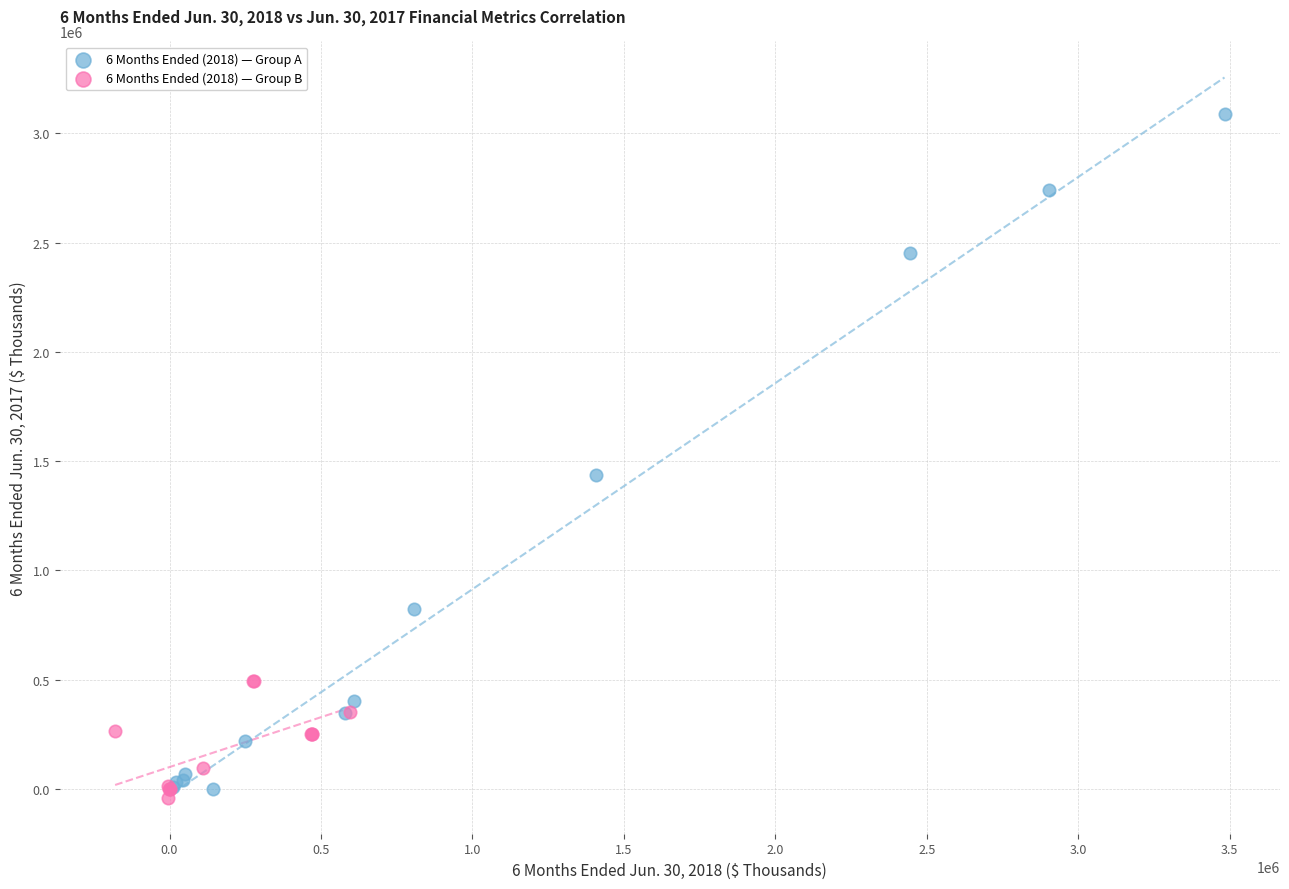

Which series reaches the maximum Y coordinate?

6 Months Ended (2018) — Group A